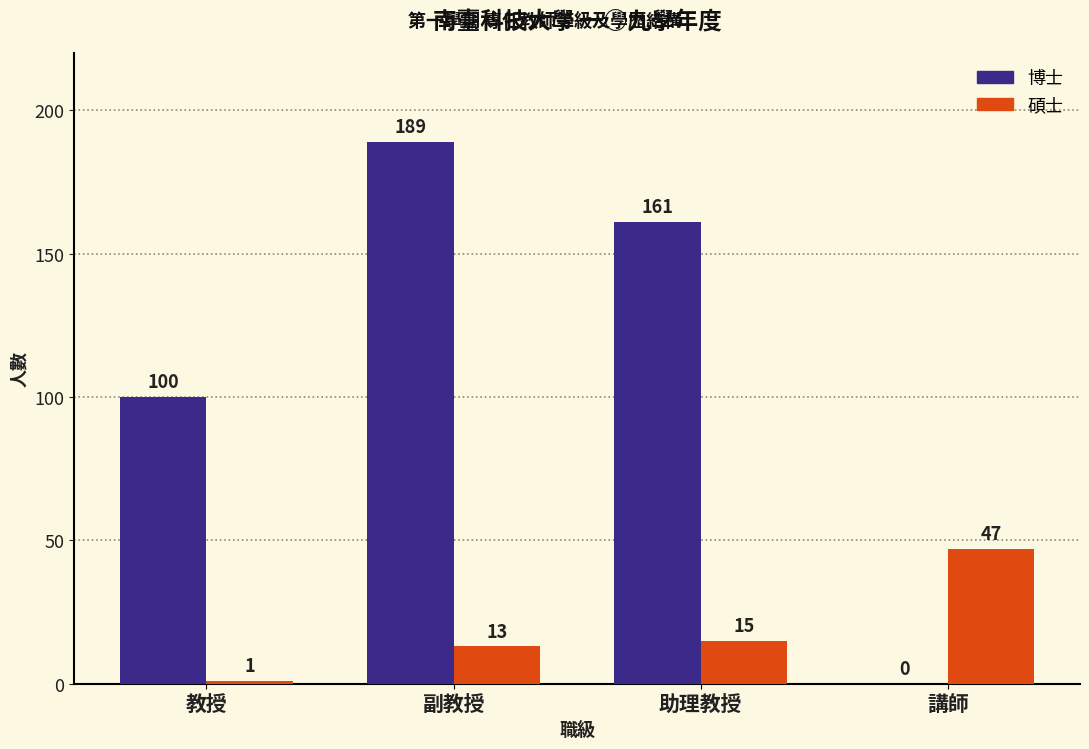

What value does the 博士 series have at 助理教授, to the nearest 10?

160